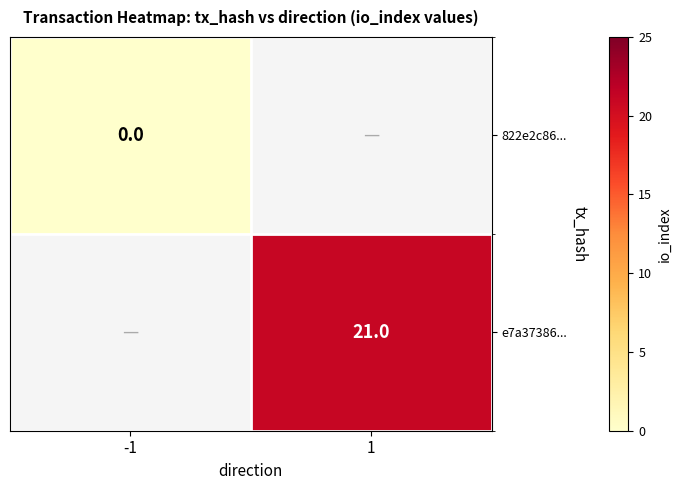

True or false: e7a37386... has a value of 21 at 1.

True